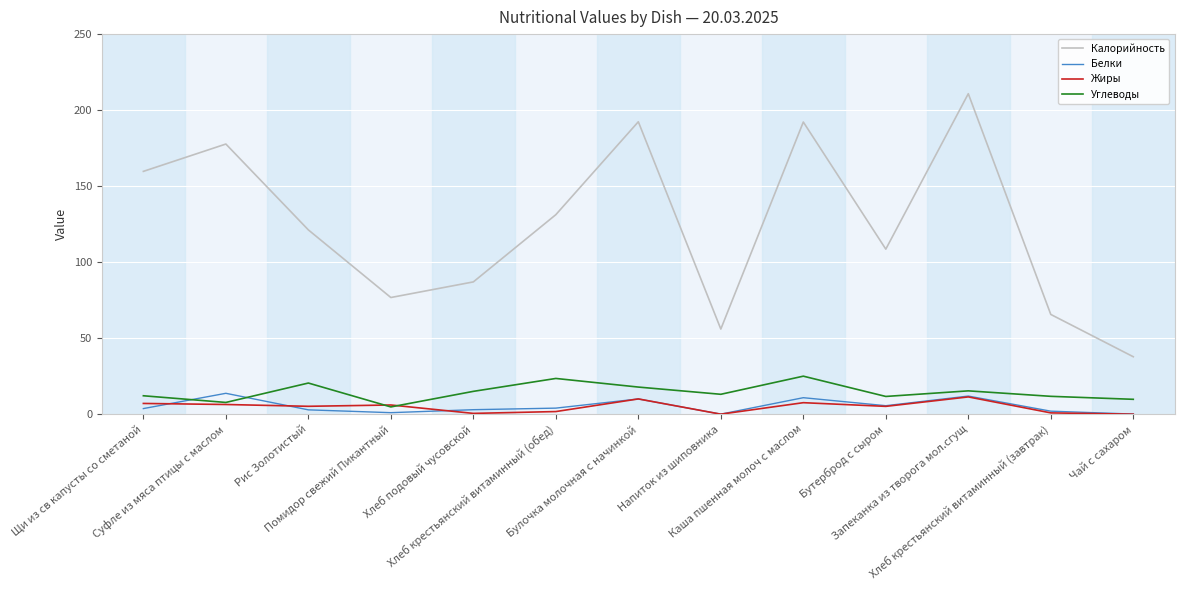

Which series has the largest total across all categories?

Калорийность